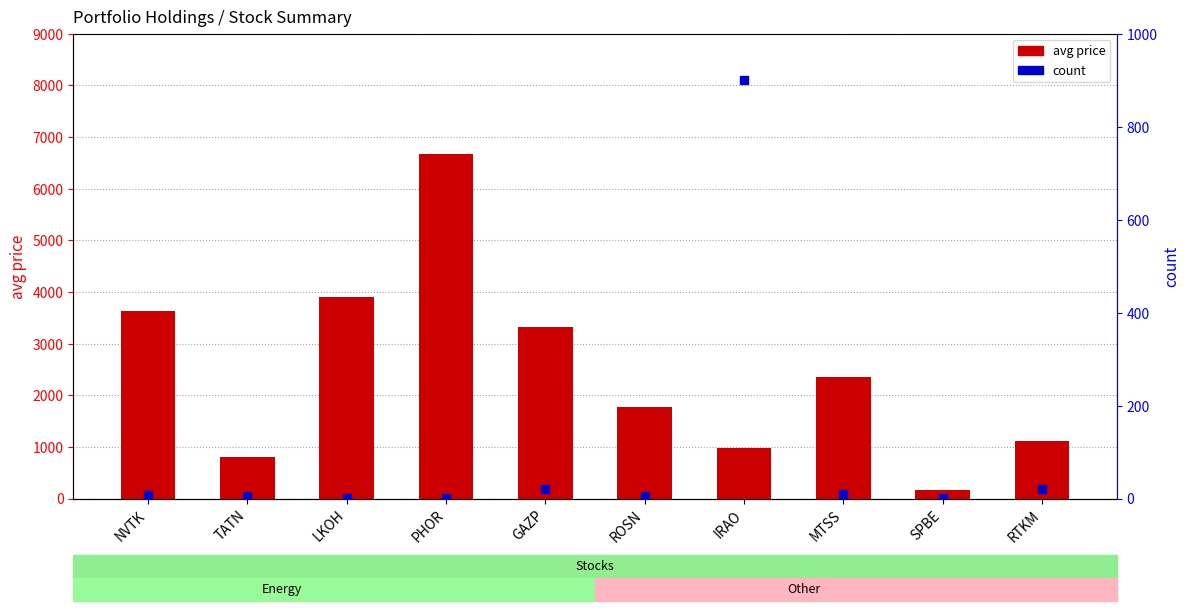

Which series has the largest total across all categories?

avg price